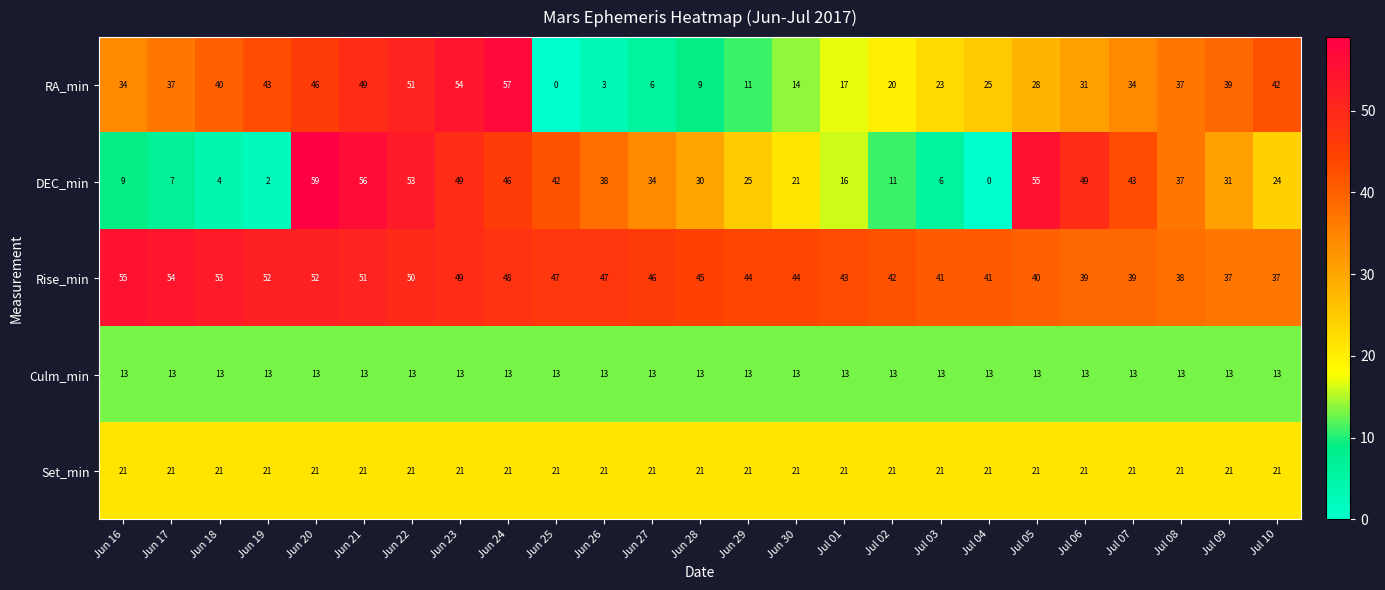

Rank the series by their maximum value, from highest to lowest.

DEC_min, RA_min, Rise_min, Set_min, Culm_min